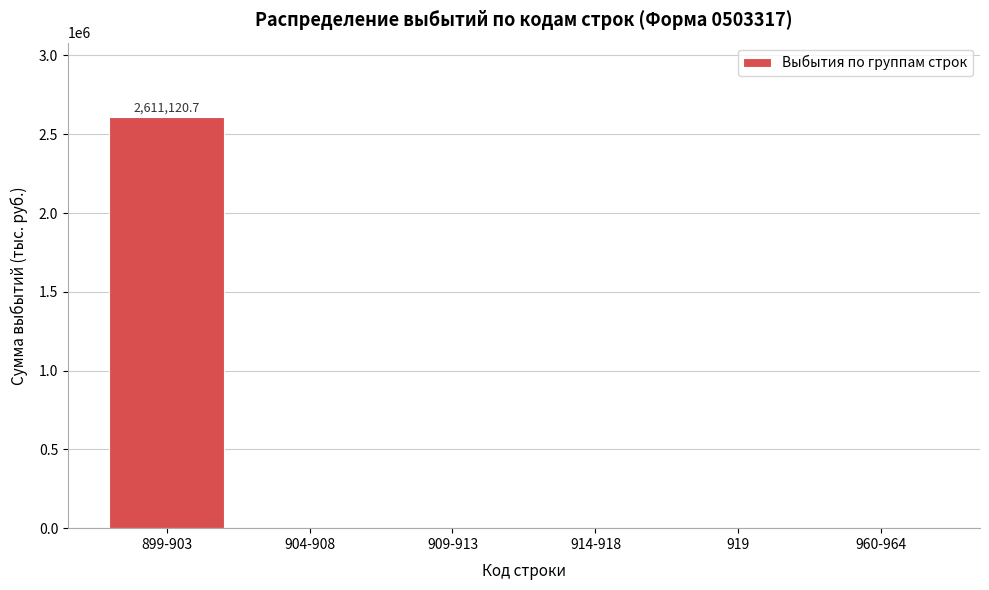

Reading left to right, what are all the values shown in this chart?

899-903=2611120.7	904-908=0.0	909-913=0.0	914-918=0.0	919=0.0	960-964=0.0